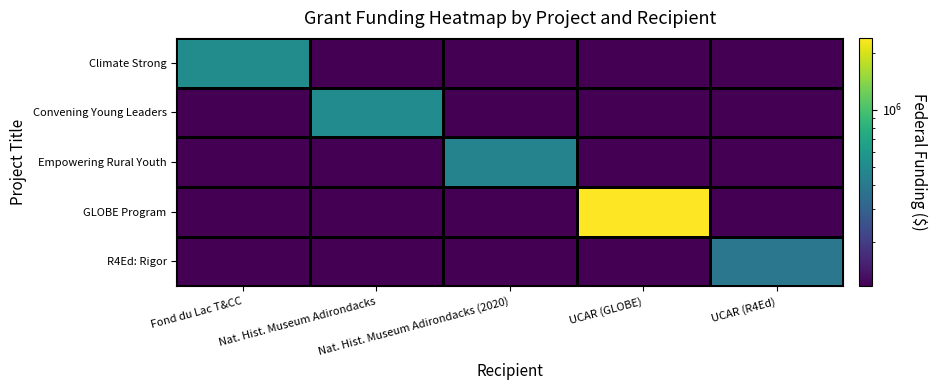

Which series has the largest total across all categories?

GLOBE Program